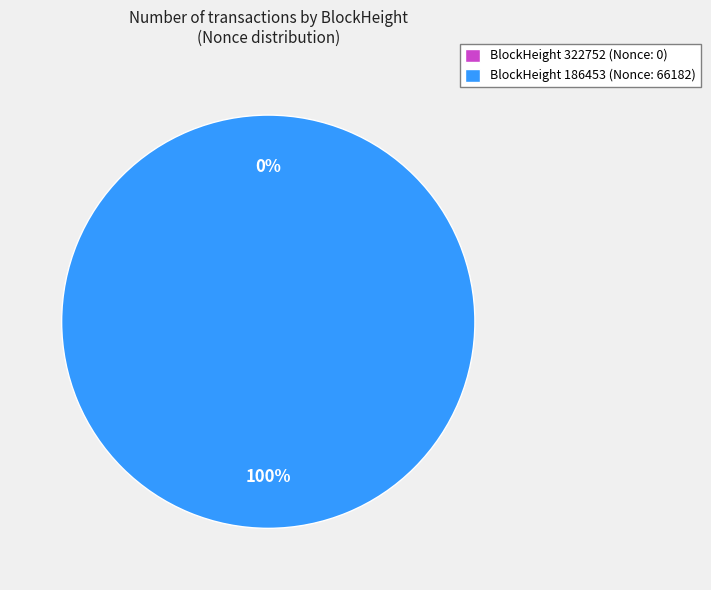

Is it true that 322752 is 0% of the pie?

True